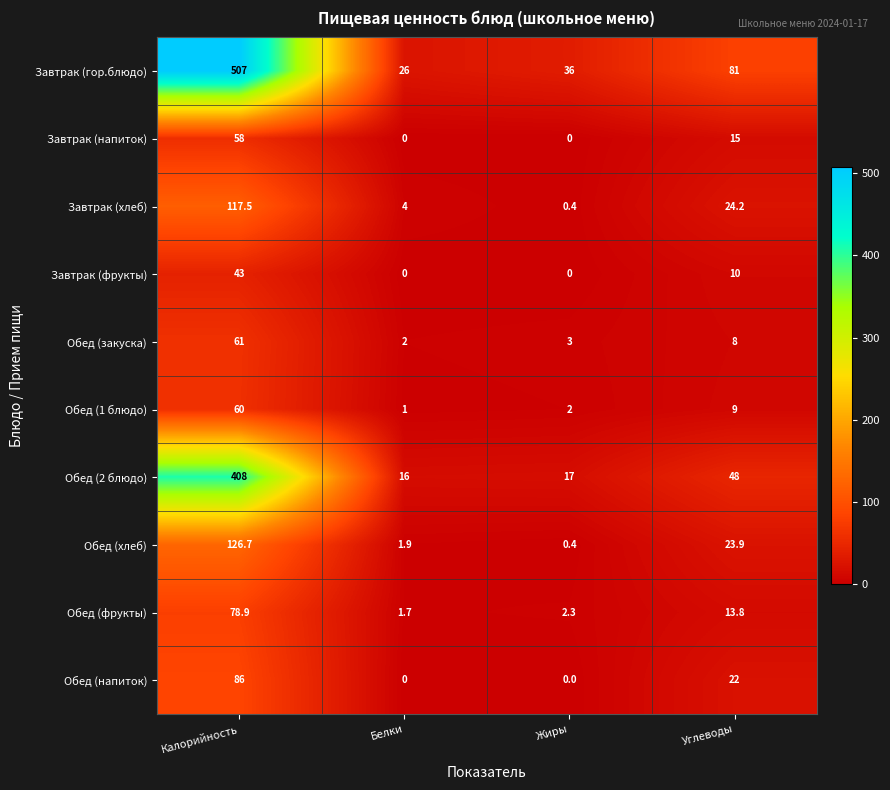

What is the greatest value displayed?

507.0